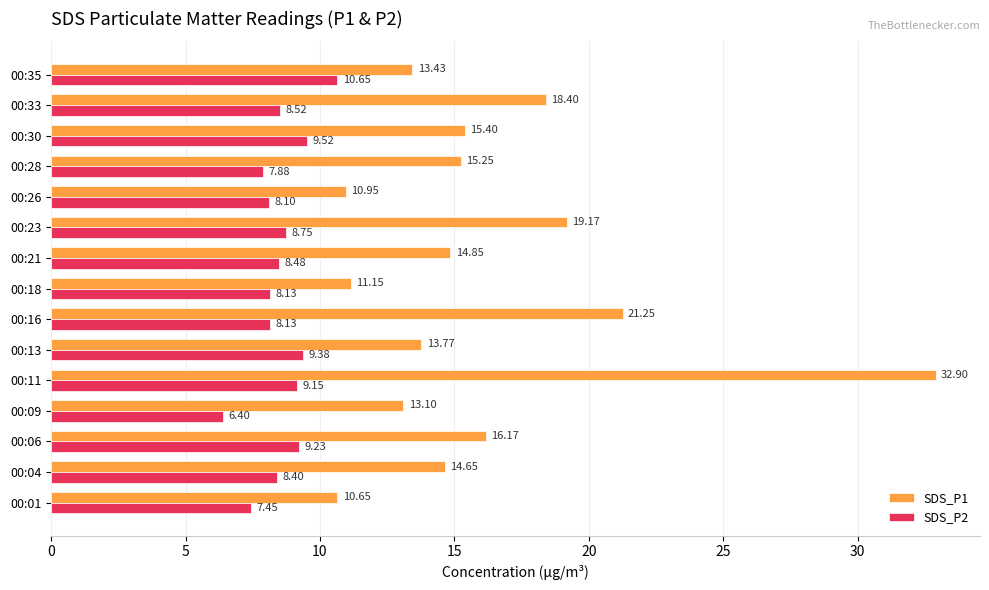

Between 00:11 and 00:28, which series saw the biggest shift?

SDS_P1